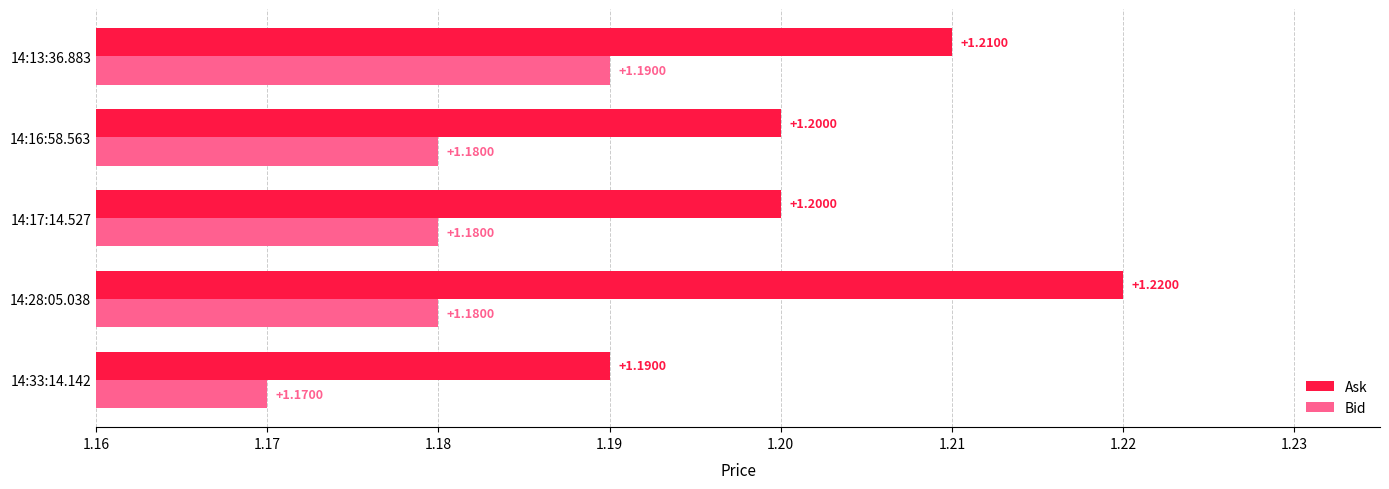

At how many categories does at least one series exceed 1?

5